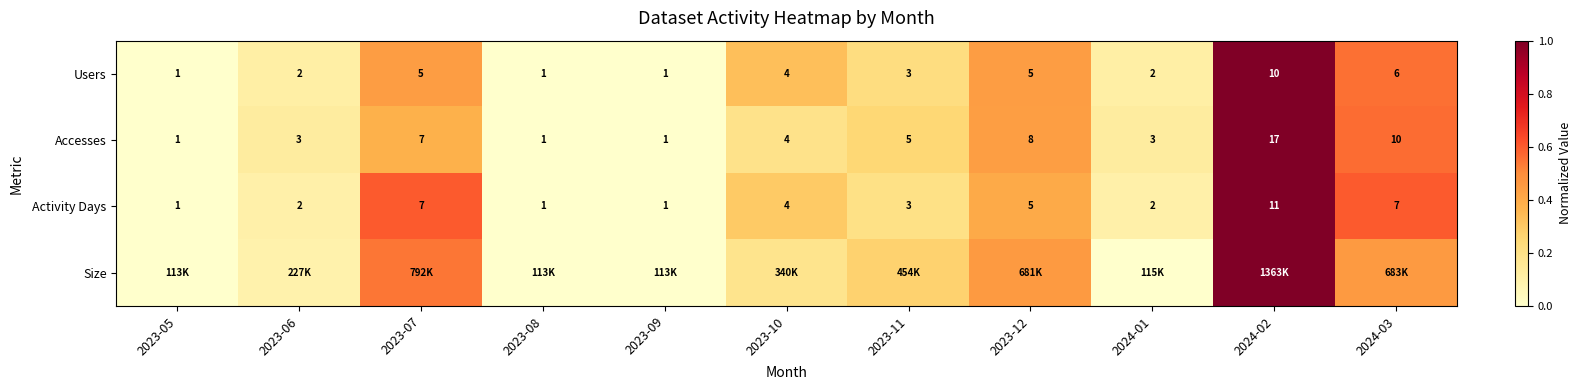

Is the value of Activity Days at 2023-05 greater than the value of Accesses at 2023-12?

No